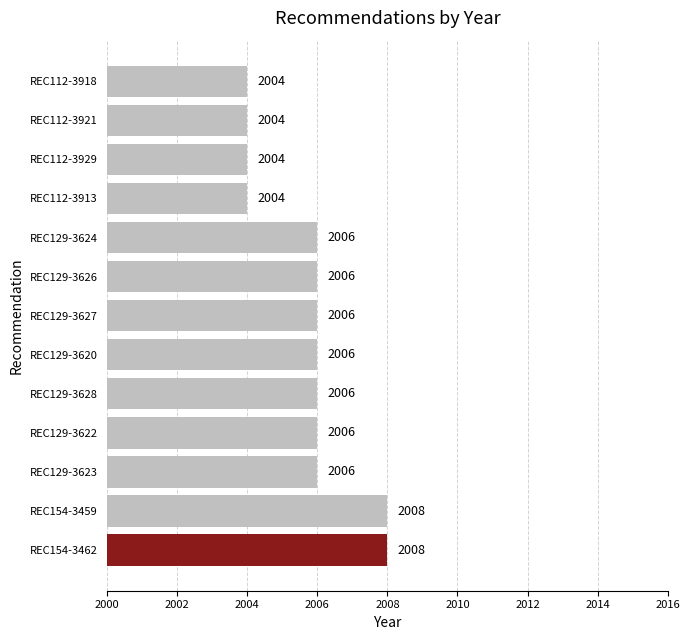

How many data points are less than 2006?

4